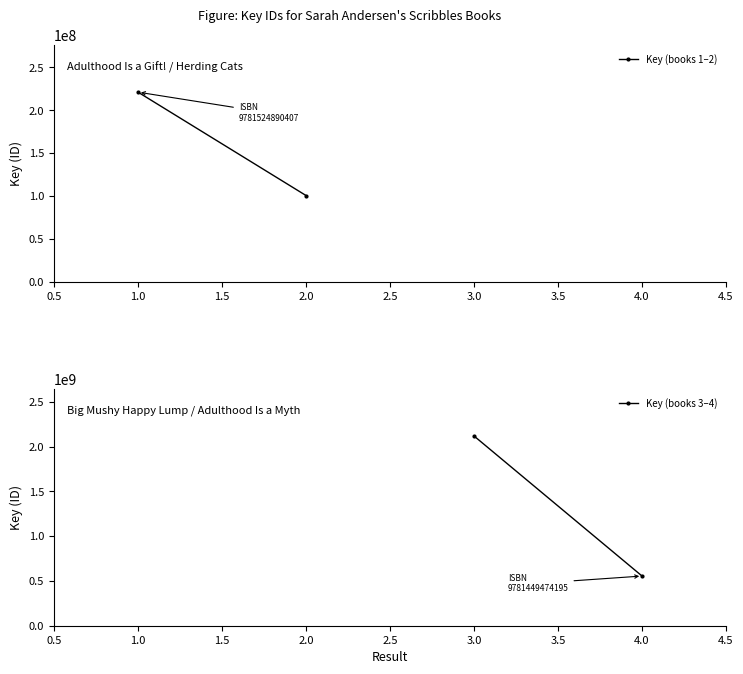

Is it true that Key (books 1–2) equals 290266024 at 1.0?

False